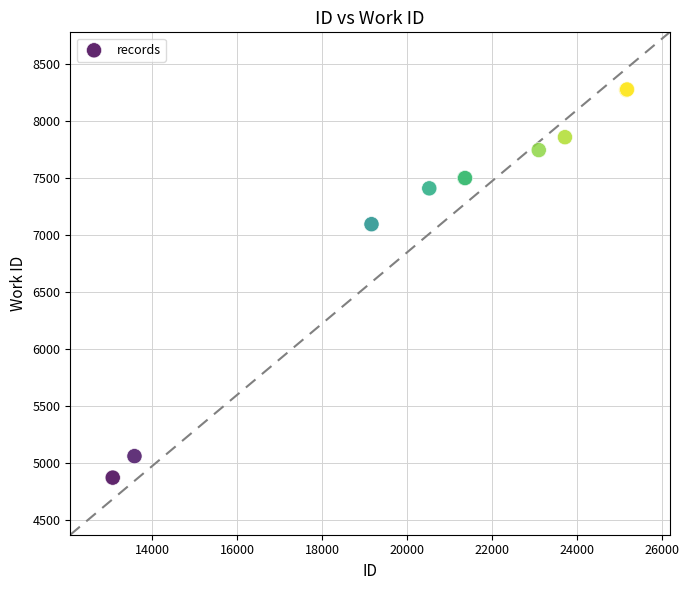

What Y value in the scatter plot is closest to 6574?

7094